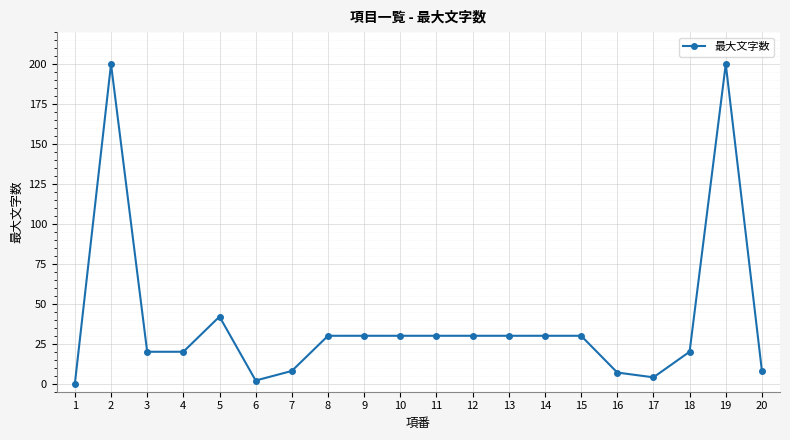

Where is the first local maximum?

2